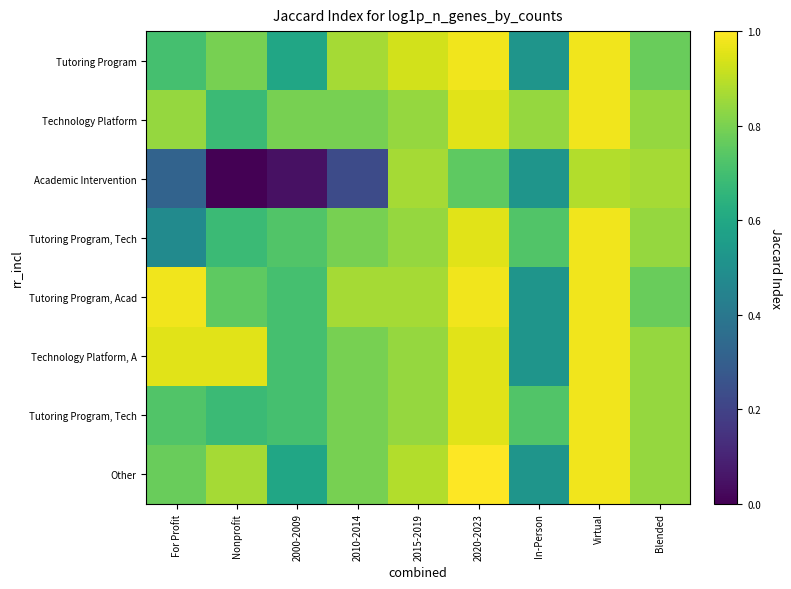

What is the total value across all series at 2015-2019?

6.9